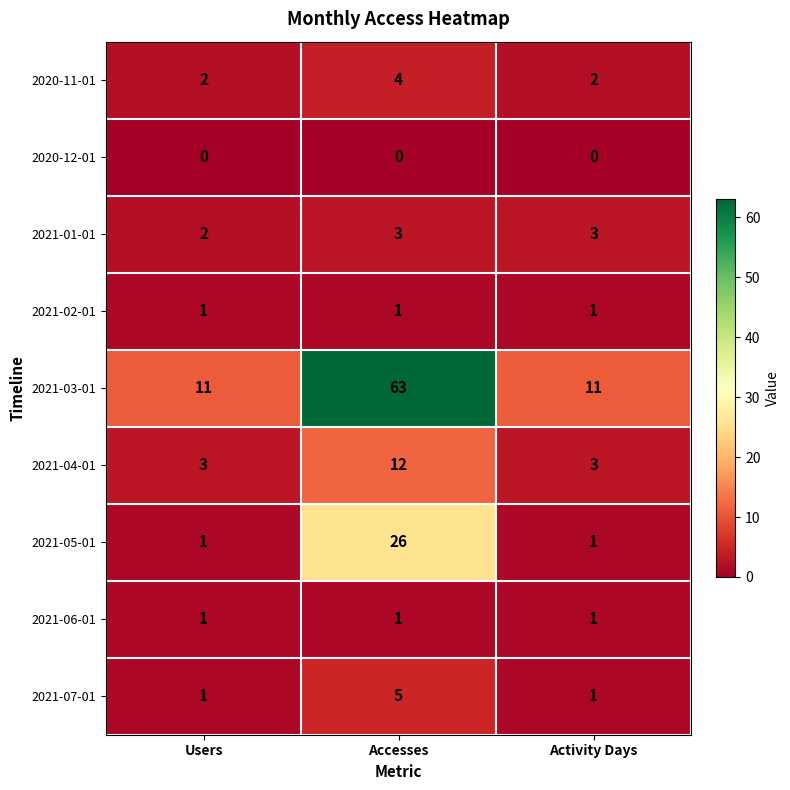

Reading left to right, what are all the values shown in this chart?

2020-11-01: 2	4	2
2020-12-01: 0	0	0
2021-01-01: 2	3	3
2021-02-01: 1	1	1
2021-03-01: 11	63	11
2021-04-01: 3	12	3
2021-05-01: 1	26	1
2021-06-01: 1	1	1
2021-07-01: 1	5	1